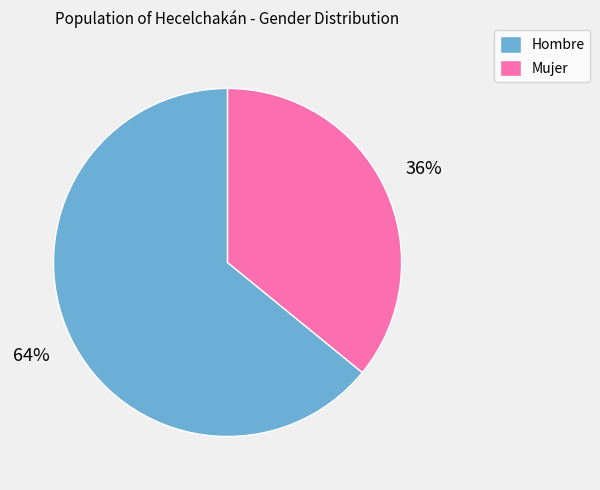

Combined, do Hombre and Mujer account for over 50%?

Yes